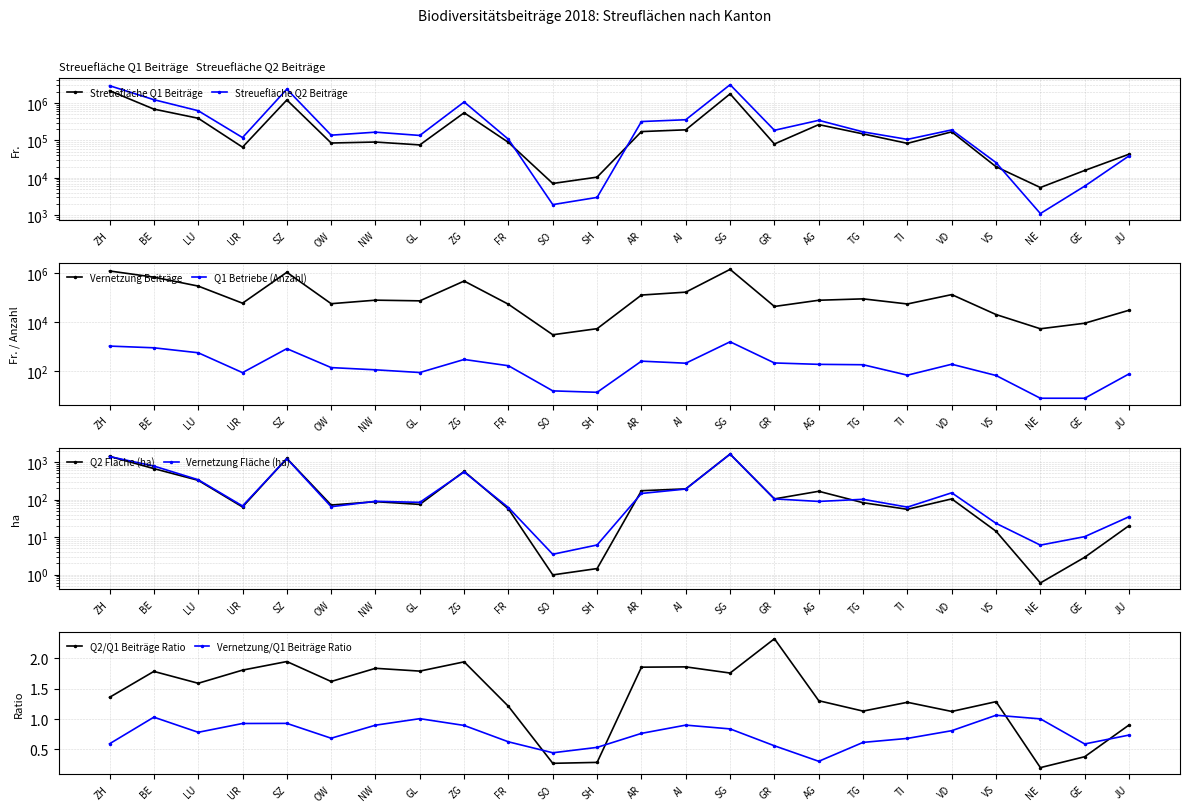

Is the value of Q2/Q1 Beiträge Ratio at SG greater than the value of Vernetzung/Q1 Beiträge Ratio at AR?

Yes